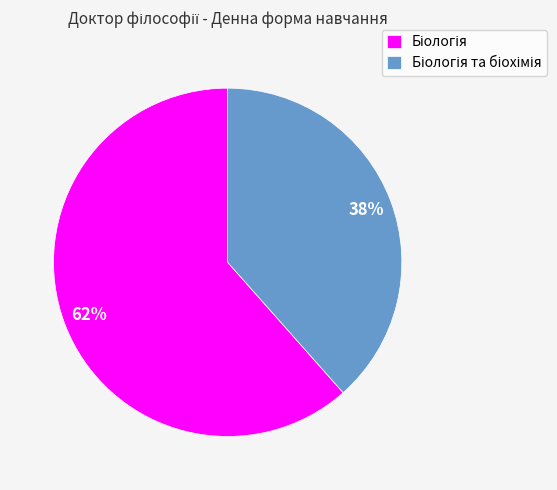

Is there a majority slice in this chart?

Yes